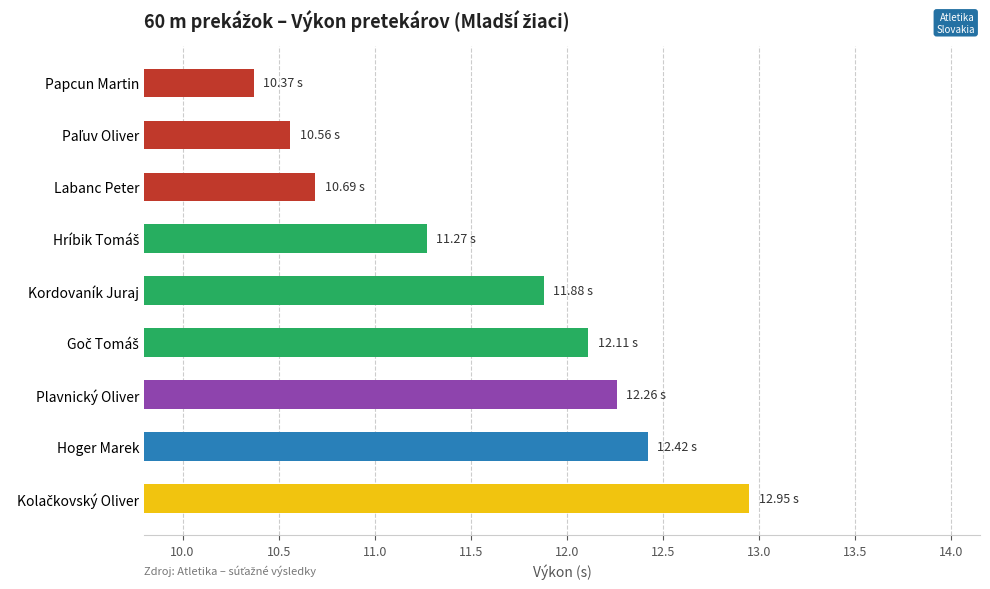

What is the change in value from Plavnický Oliver to Kordovaník Juraj?

-0.4